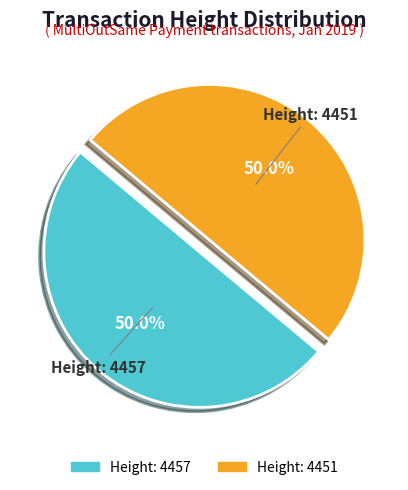

The Height: 4457 slice represents 50% of the pie. True or false?

True